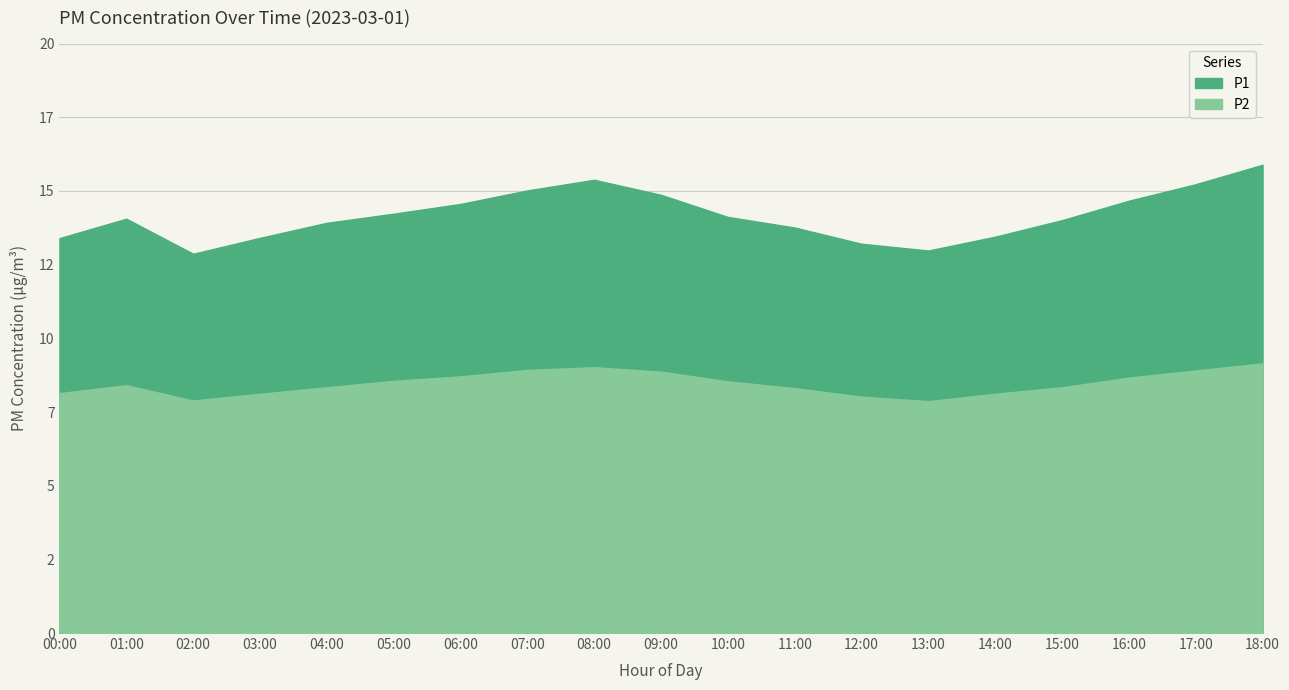

Count the number of categories in the chart.

19